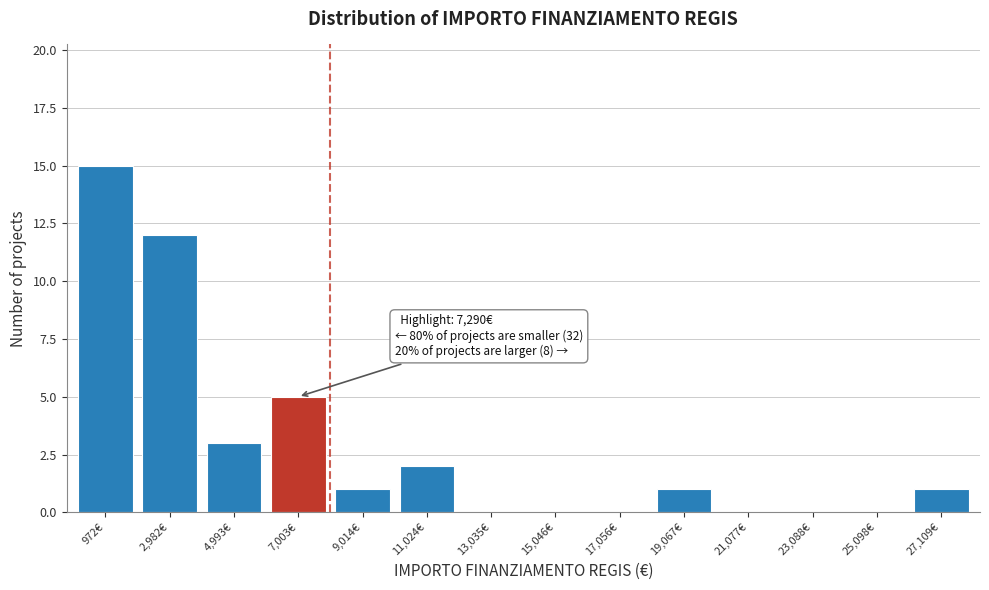

Reading right to left, extract all data points from this chart.

27,109€=1	25,098€=0	23,088€=0	21,077€=0	19,067€=1	17,056€=0	15,046€=0	13,035€=0	11,024€=2	9,014€=1	7,003€=5	4,993€=3	2,982€=12	972€=15